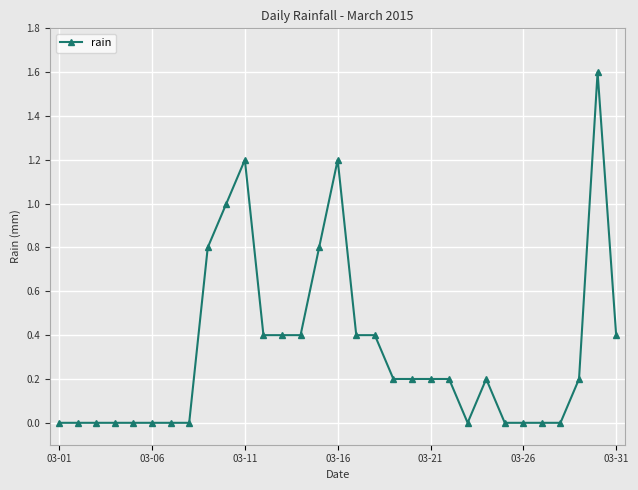

What is the average value?

0.3